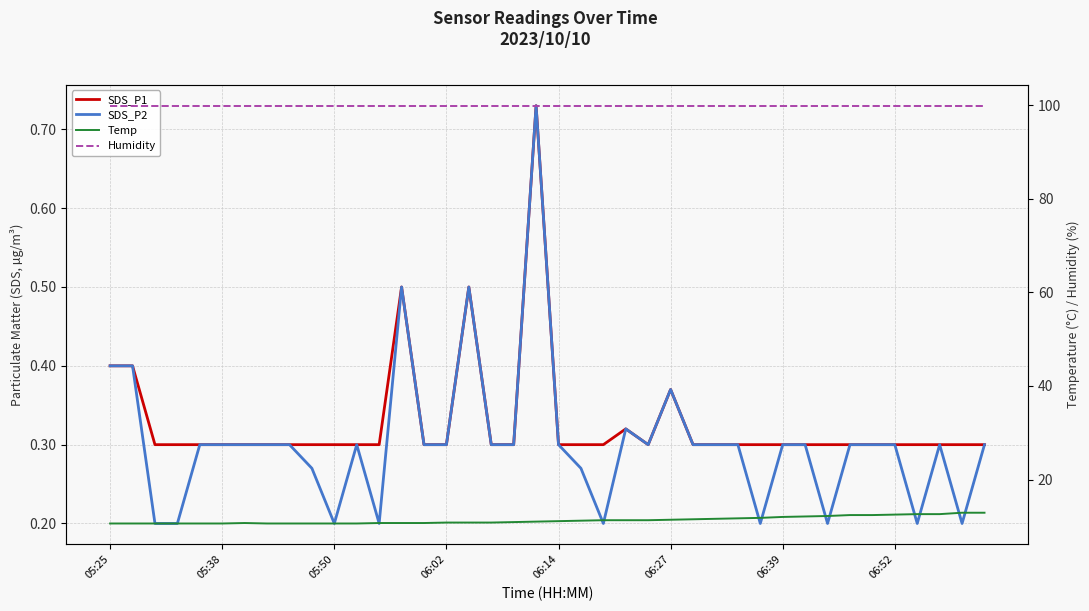

The SDS_P1 series shows 0.3 at 29. True or false?

True